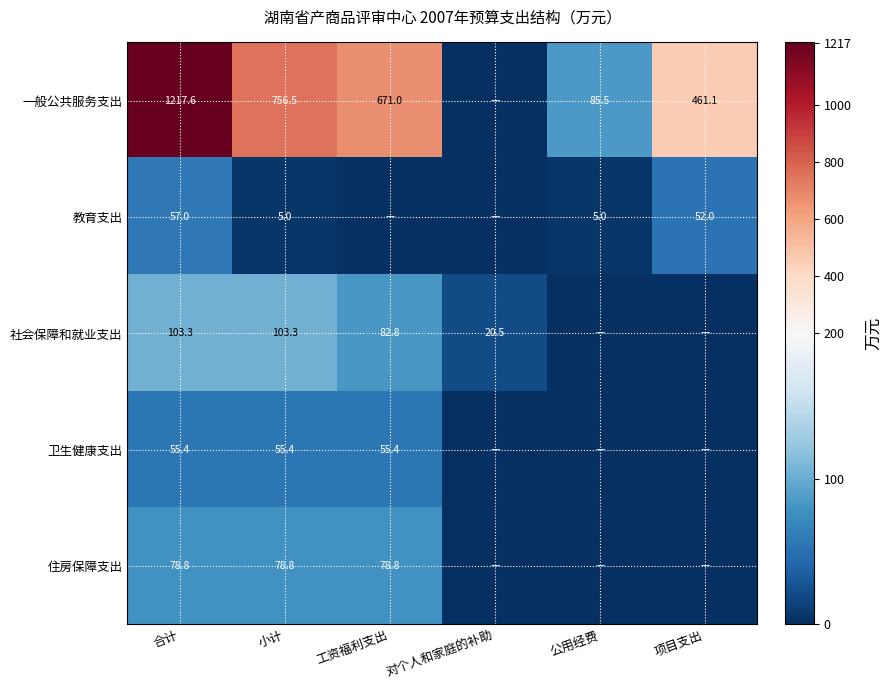

At which category does the chart reach its peak across all series?

合计